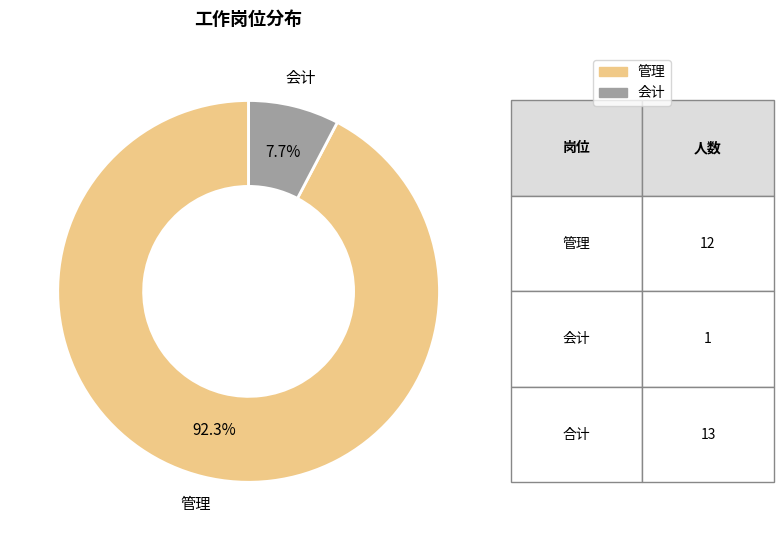

Rank the categories by value from highest to lowest.

管理, 会计